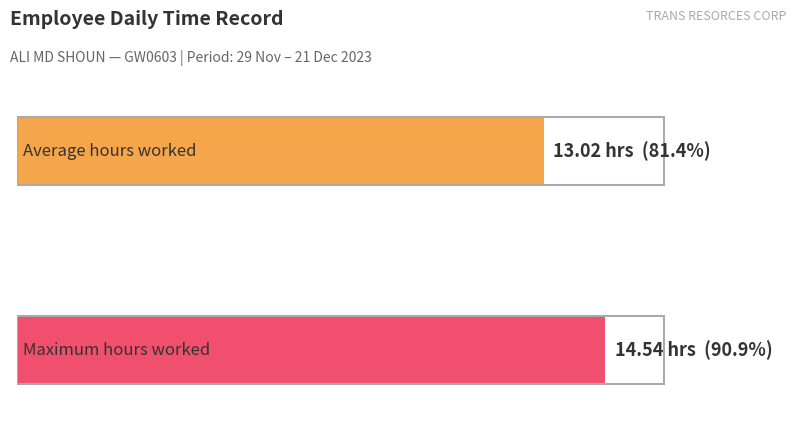

The chart shows a value of 5.4 at 18-Mon. True or false?

False